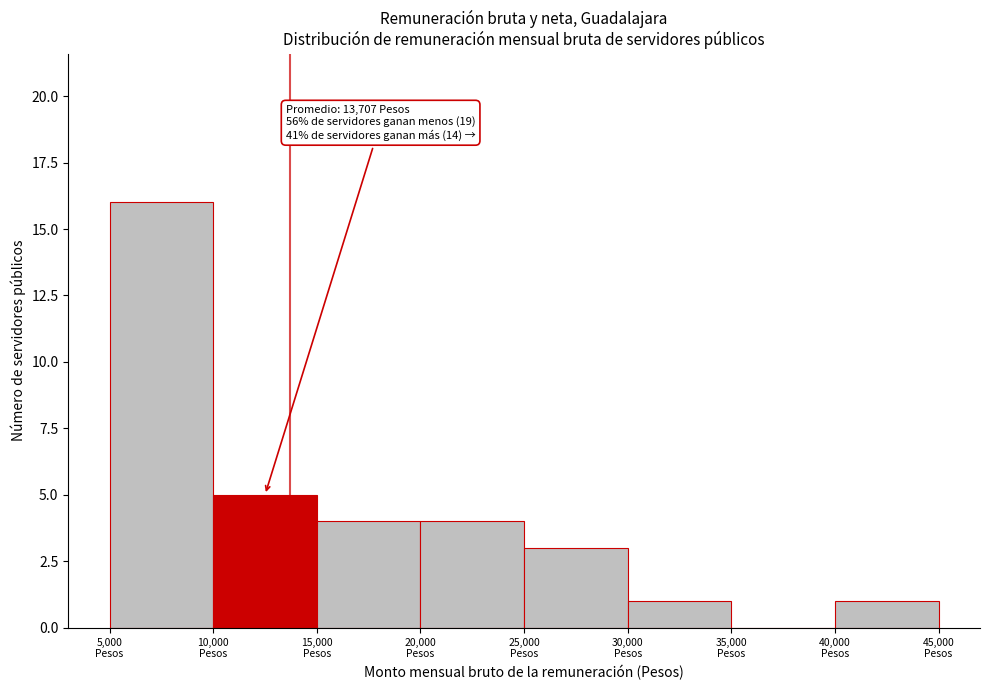

Which range on the x-axis has the tallest bar?

5000 to 10000